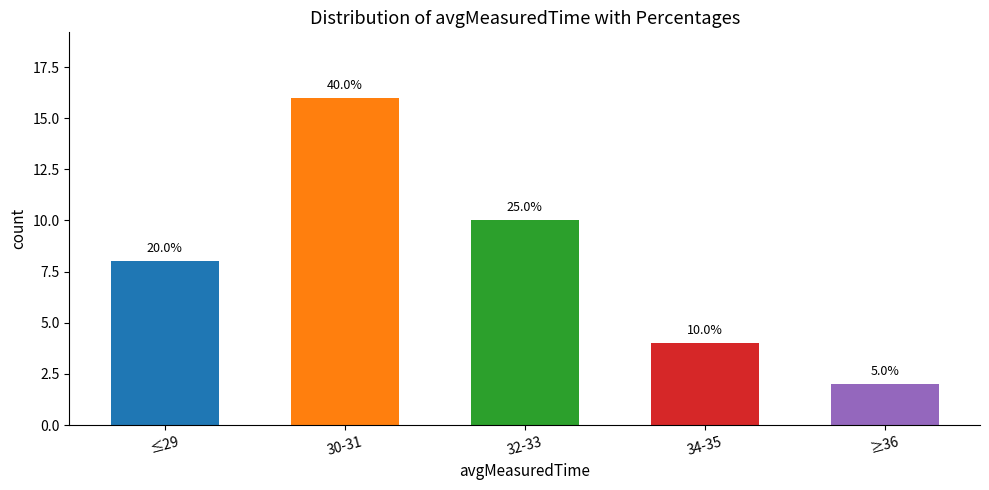

Which category has the highest value across all series?

30-31